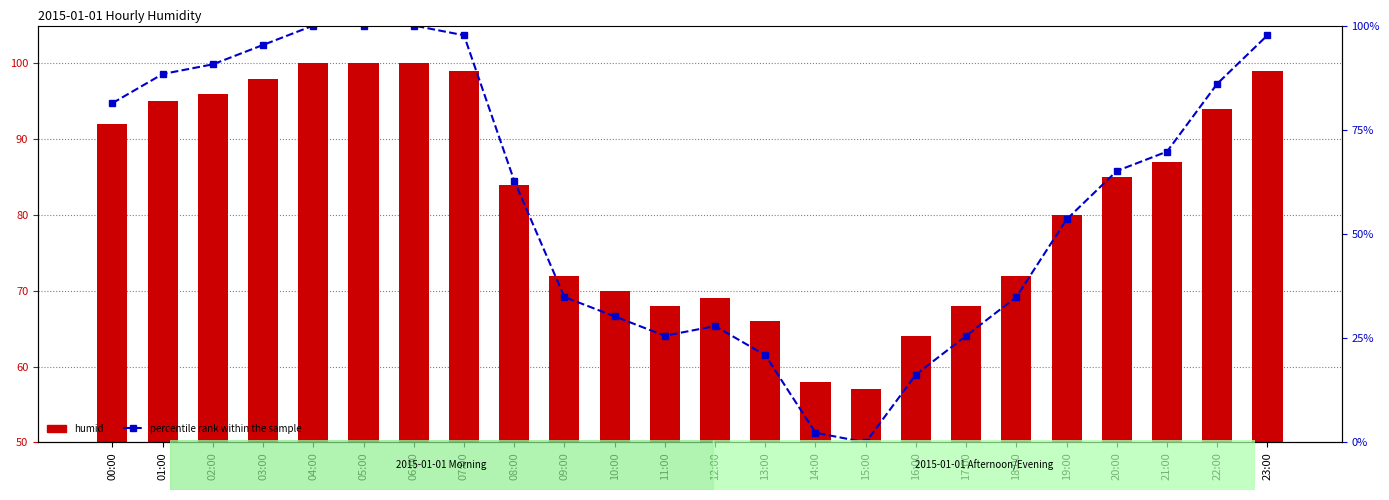

Which series has the largest range (max minus min)?

percentile rank within the sample